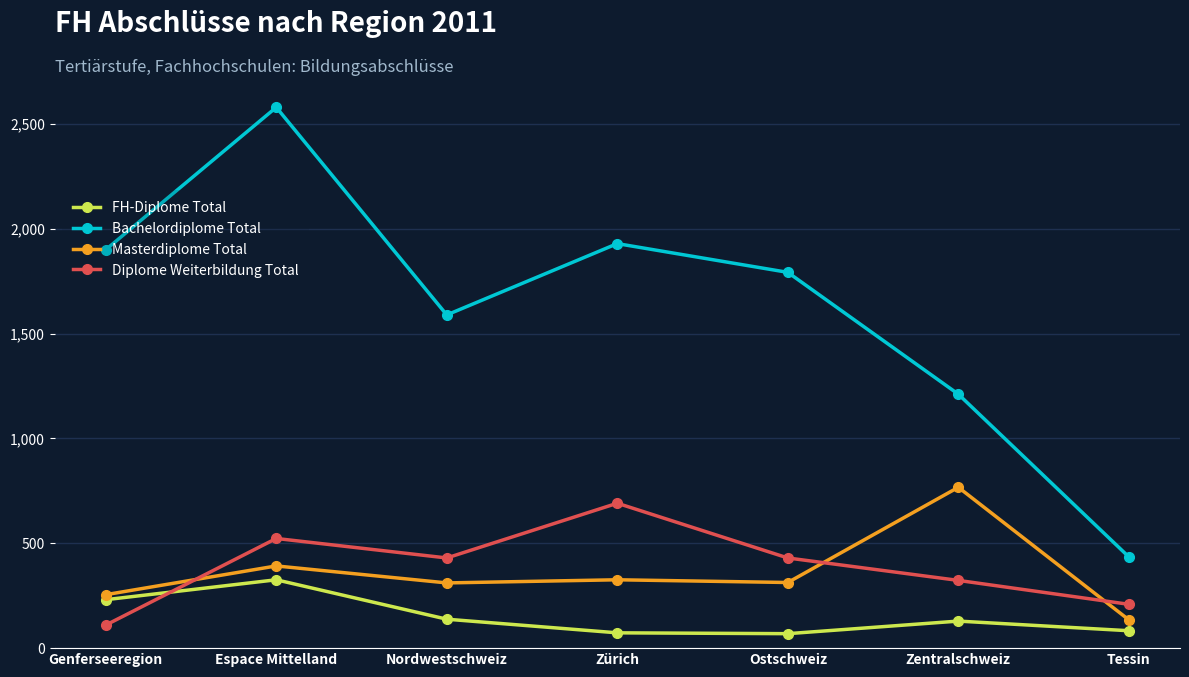

Read the FH-Diplome Total value at Ostschweiz.

69